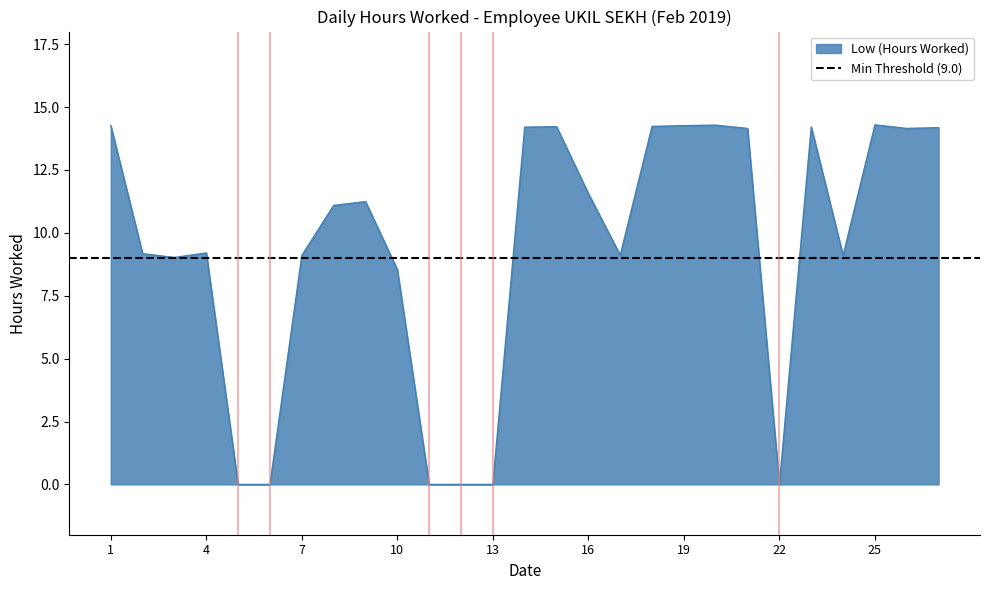

What is the sum of the values at 18 and 7?

23.3